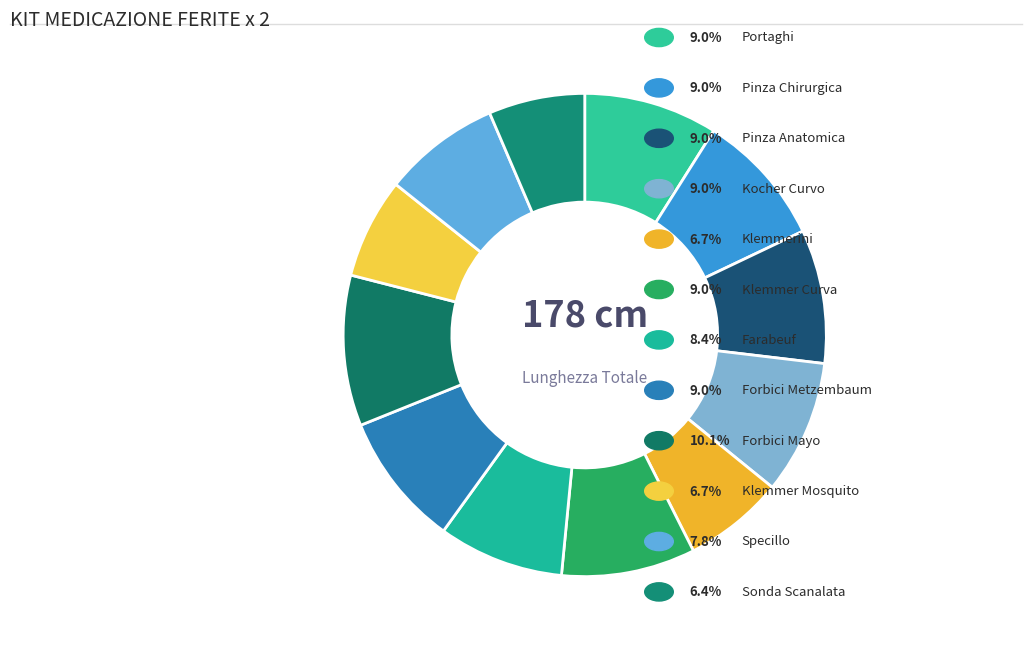

How many segments does this pie chart have?

12